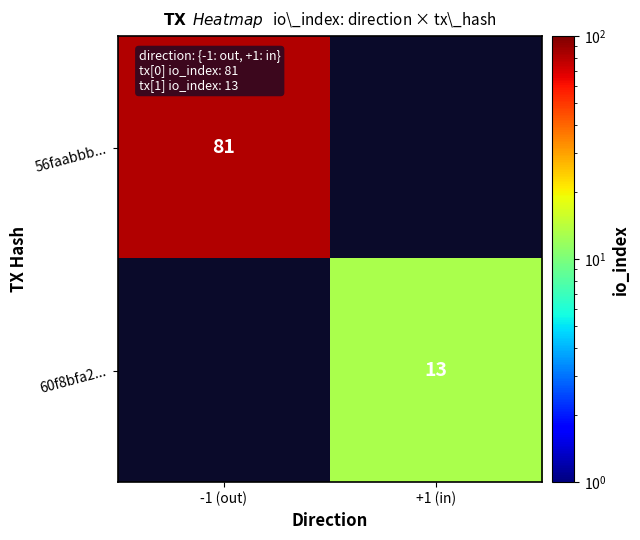

Is it true that 60f8bfa2... equals 13 at +1 (in)?

True